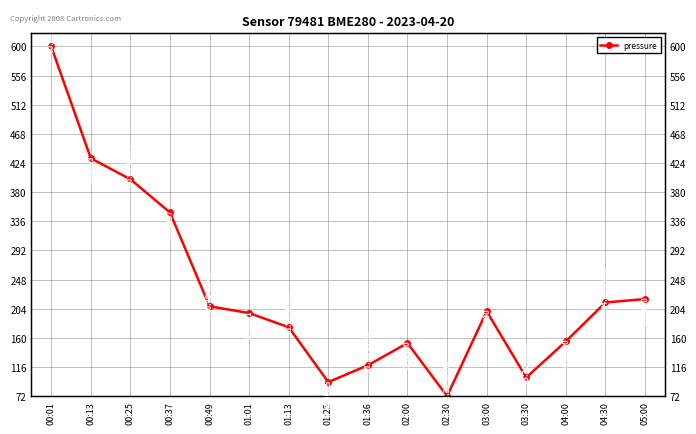

Reading right to left, what are all the values shown in this chart?

05:00=218.6	04:30=213.5	04:00=154.6	03:30=100.2	03:00=200.1	02:30=72.0	02:00=152.1	01:36=118.6	01:25=93.2	01:13=176.0	01:01=197.4	00:49=207.7	00:37=349.3	00:25=399.5	00:13=431.2	00:01=600.0